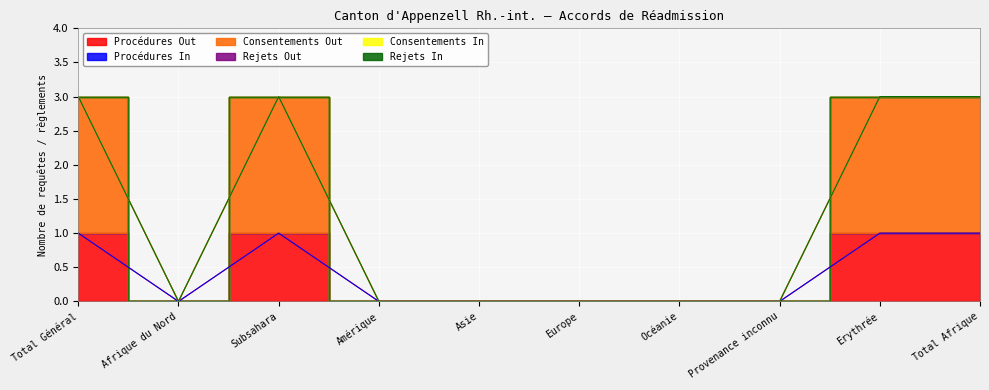

At how many categories does at least one series exceed 0?

4